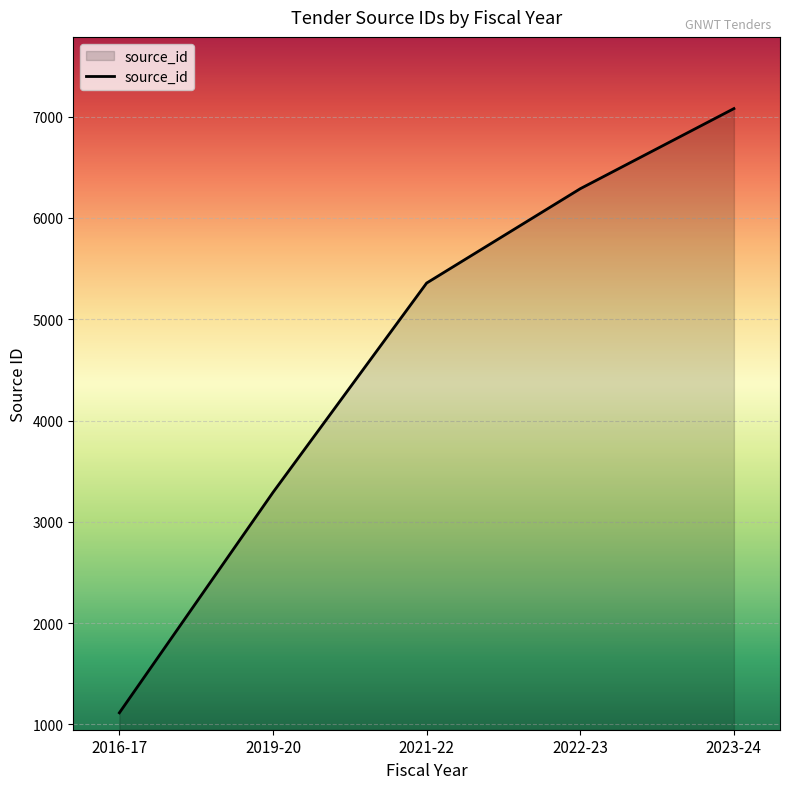

At which label is the value closest to 4097?

2019-20